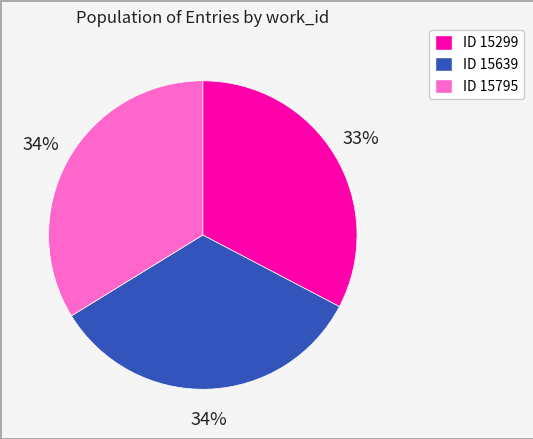

To the nearest percent, what is the difference between the largest and smallest slice percentages?

1%